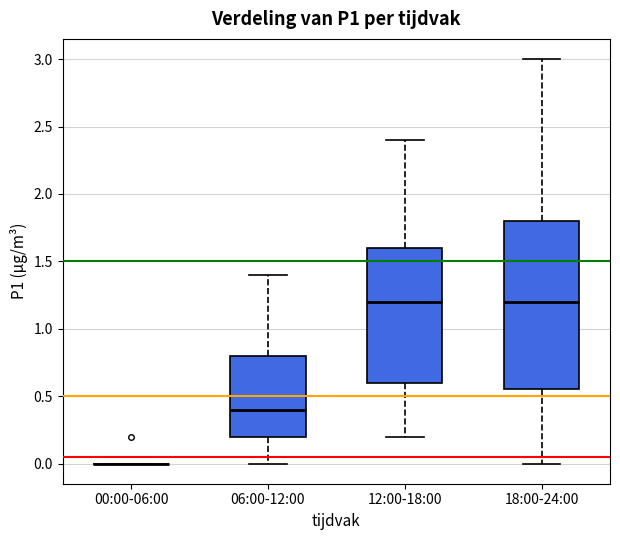

Comparing the boxes themselves (not the whiskers), which one is the tallest?

18:00-24:00